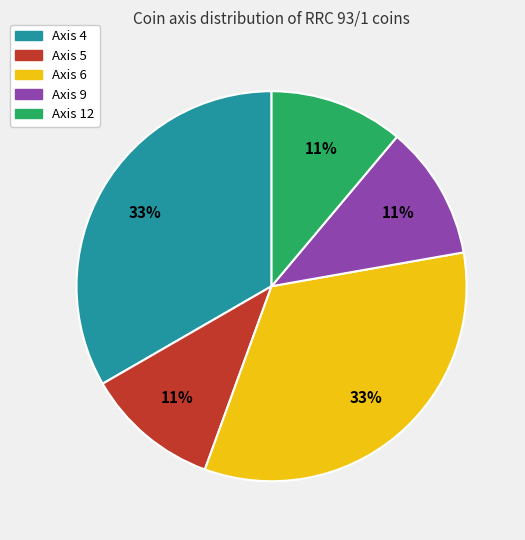

Count the number of slices in the pie.

5